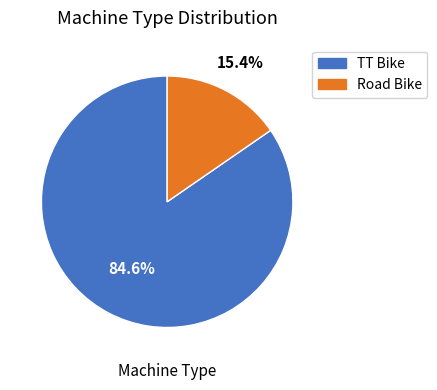

Which slice is the smallest?

Road Bike